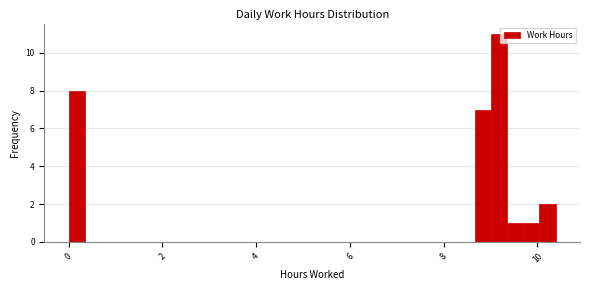

Read against the x-axis, roughly where is the centre of the tallest bar?

9.2